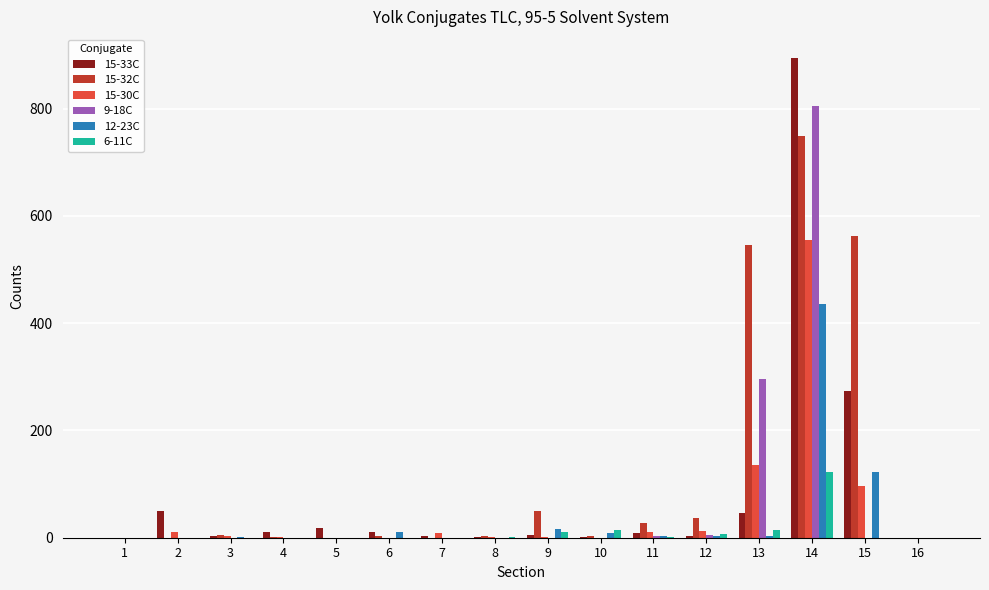

What is the maximum value shown in the chart?

894